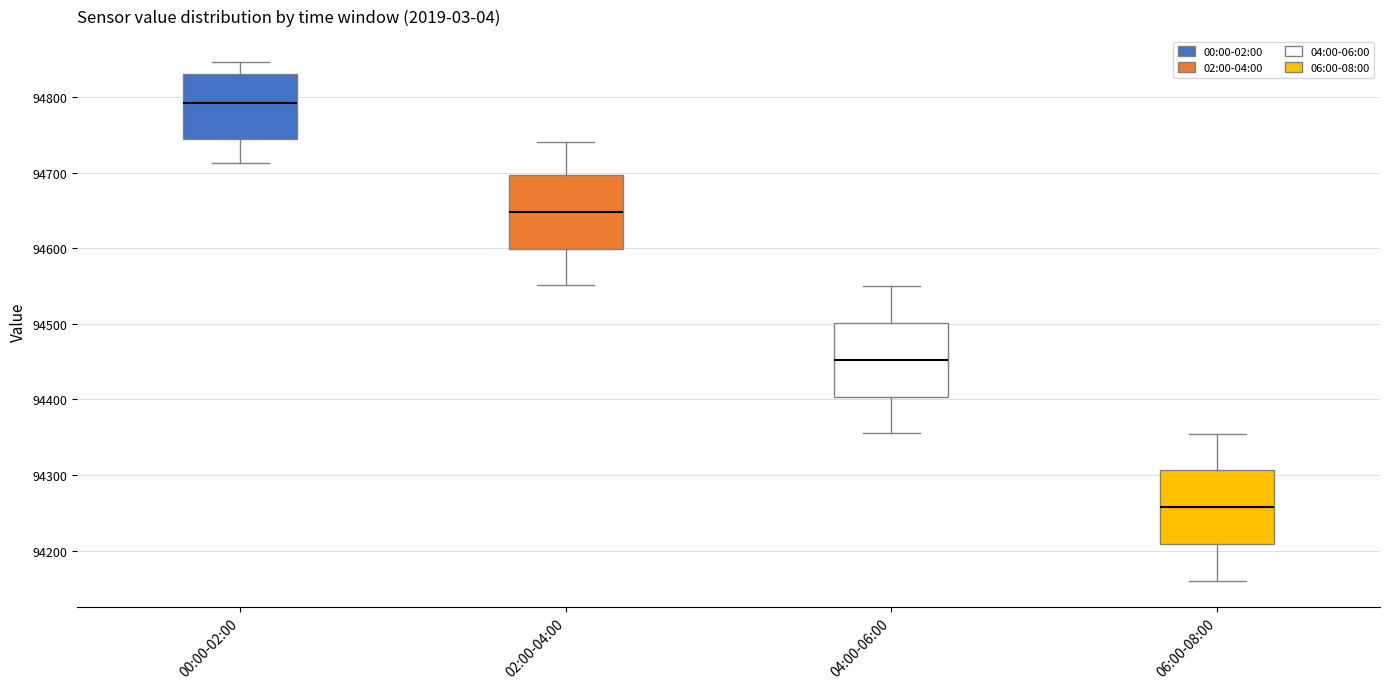

Reading left to right, transcribe this box plot: for each box, give where its median line is, the range the box spans, and where its two whiskers end, as read against the y-axis. The values are not printed on the chart, so give them approximately, as read against the axis.

00:00-02:00: median 94790, box 94740 to 94830, whiskers 94710 to 94850
02:00-04:00: median 94650, box 94600 to 94700, whiskers 94550 to 94740
04:00-06:00: median 94450, box 94400 to 94500, whiskers 94360 to 94550
06:00-08:00: median 94260, box 94210 to 94310, whiskers 94160 to 94360